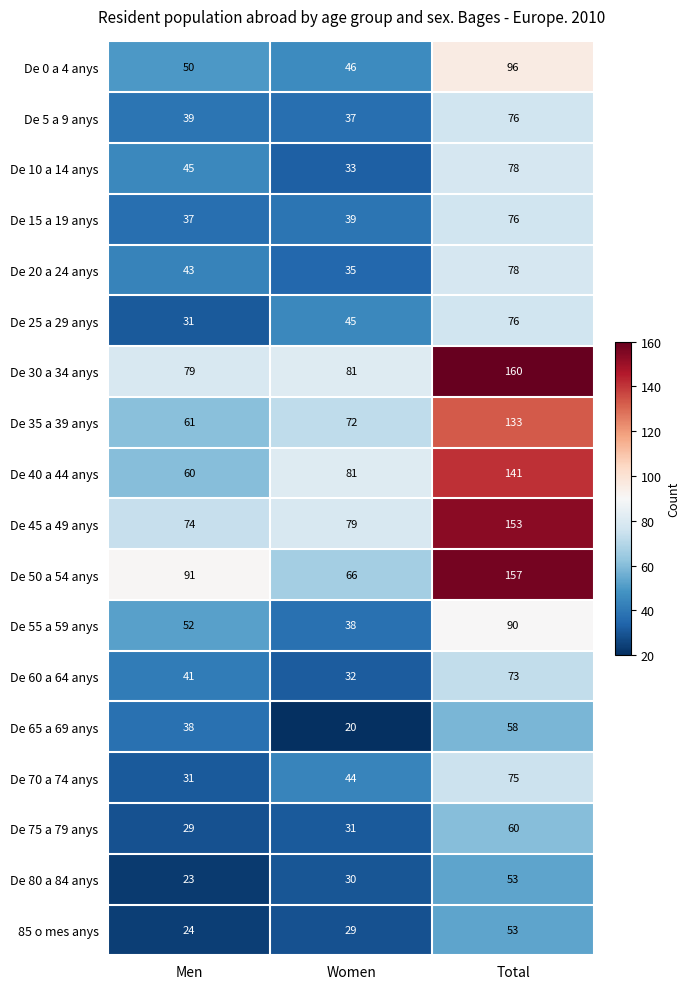

What is the difference between the highest and lowest values at Men?

68